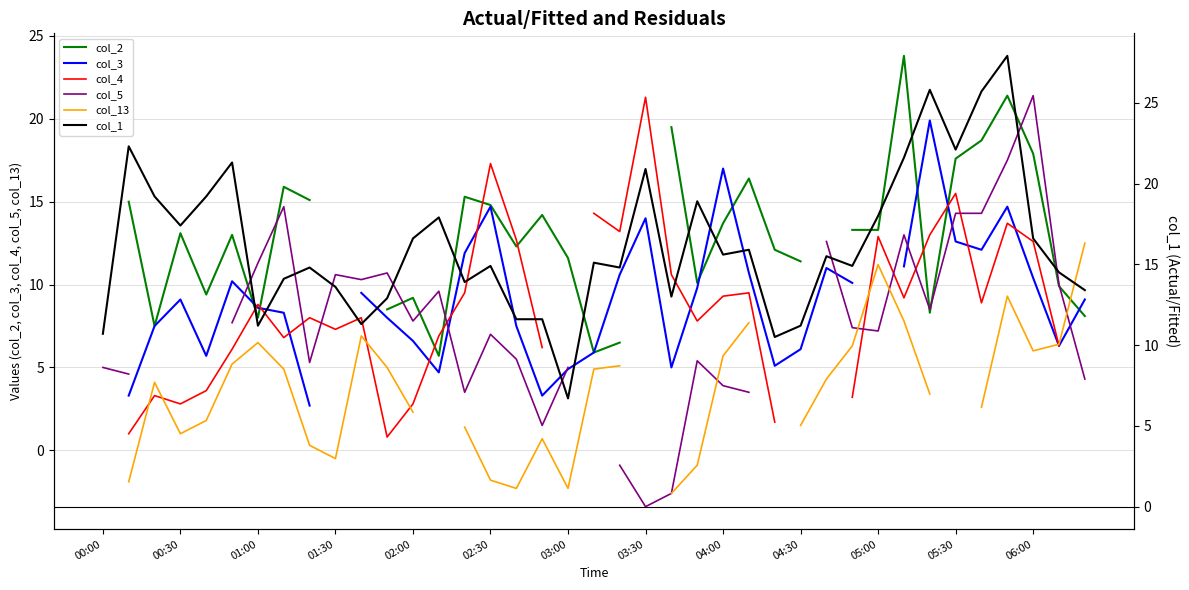

How many data points in col_5 are above 5?

22